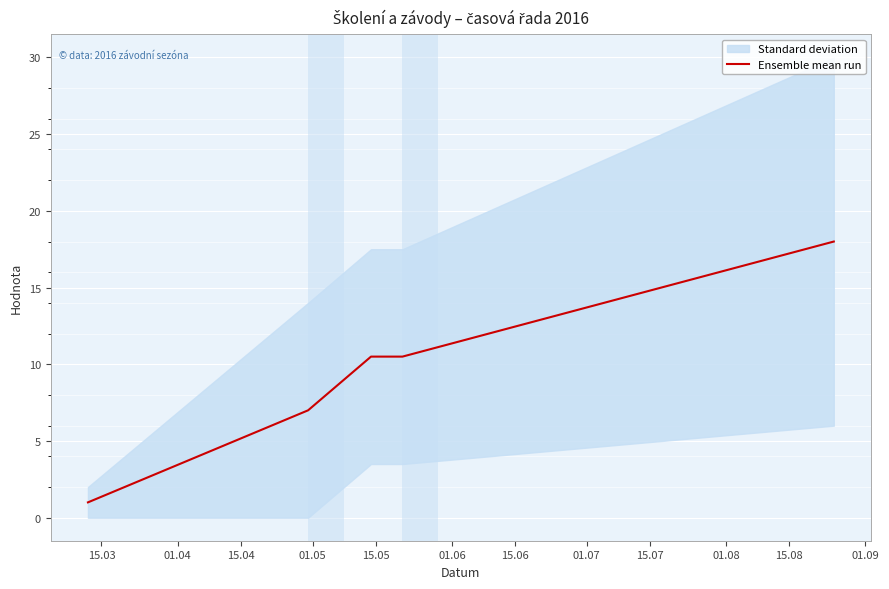

What is the minimum value for Ensemble mean run?

1.0